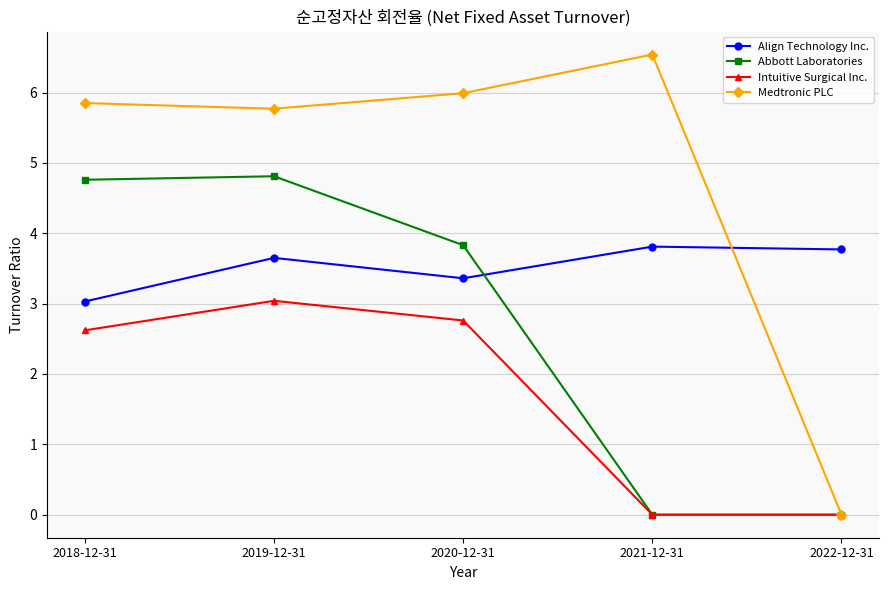

What is the label of the 1st point from the right?

2022-12-31